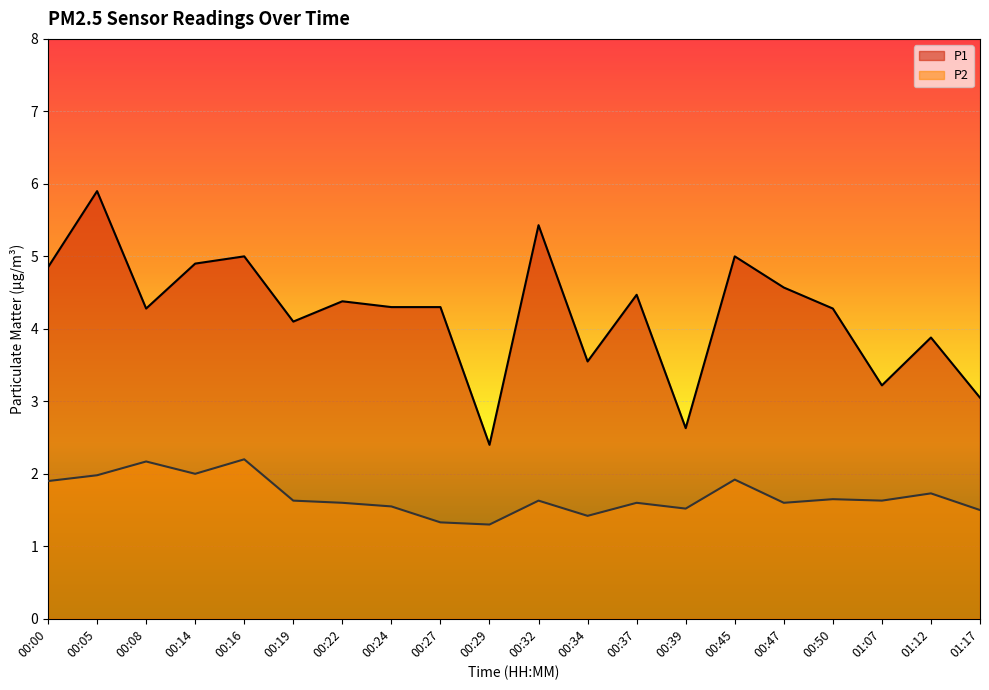

Which category has the lowest value across all series?

00:29